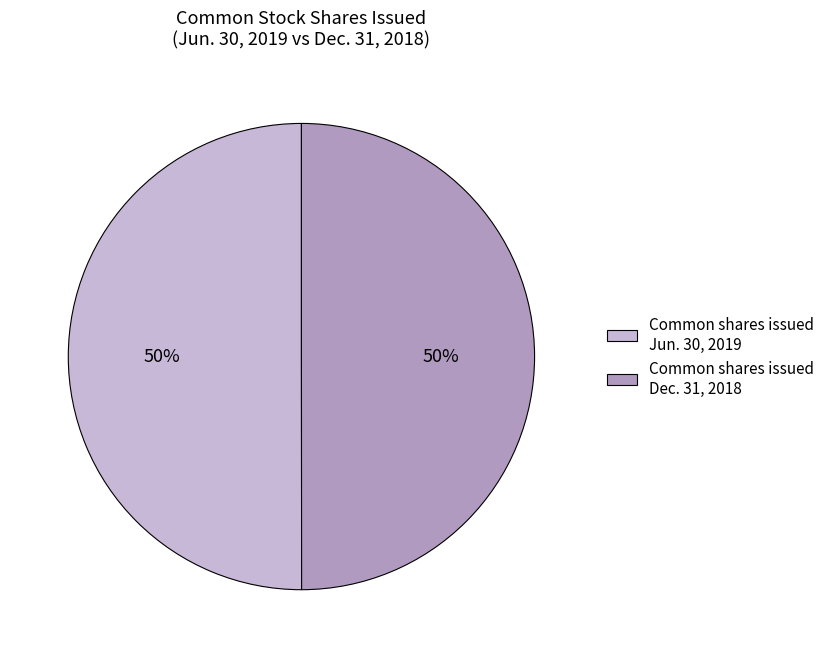

The Common shares issued Jun. 30, 2019 slice represents 50% of the pie. True or false?

True